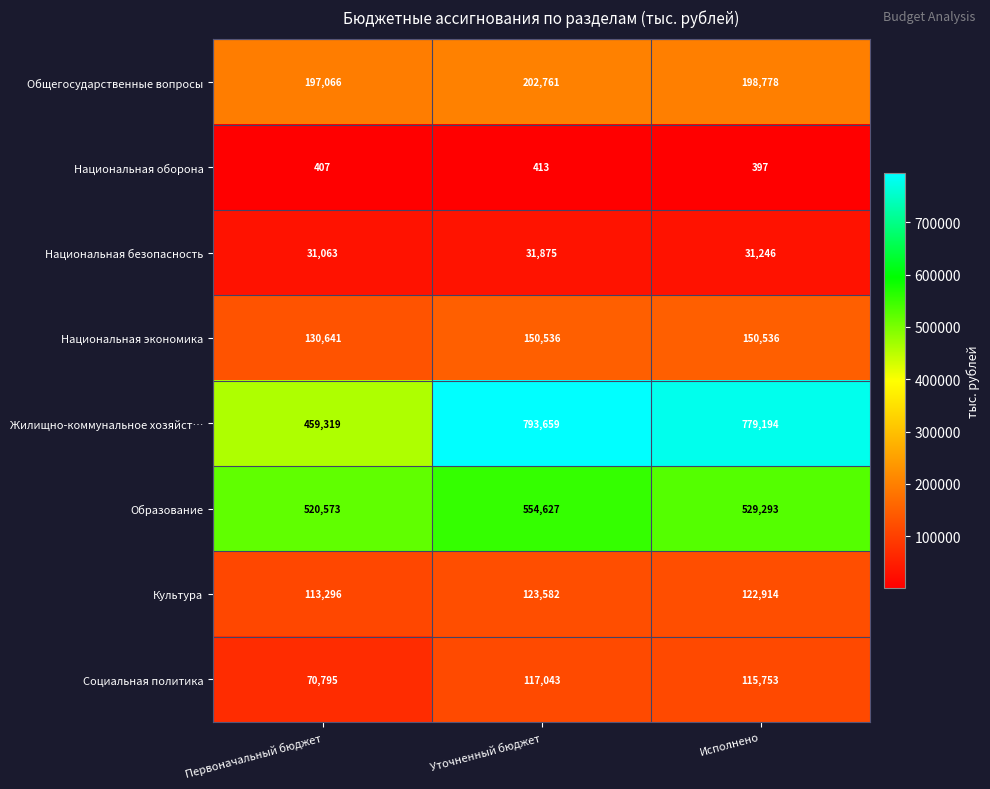

At Исполнено, list the series in order from largest to smallest.

Жилищно-коммунальное хозяйст…, Образование, Общегосударственные вопросы, Национальная экономика, Культура, Социальная политика, Национальная безопасность, Национальная оборона